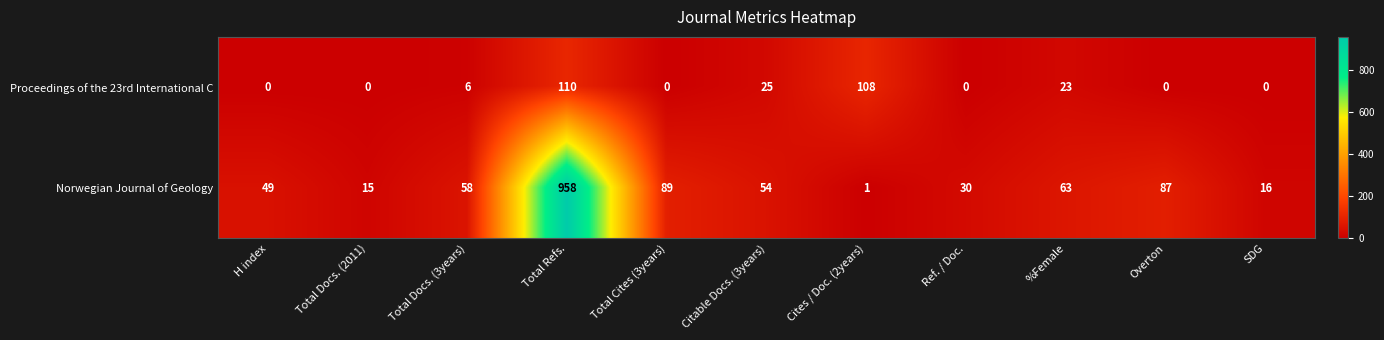

Is the value of Proceedings of the 23rd International C at Total Refs. greater than the value of Norwegian Journal of Geology at Total Docs. (3years)?

Yes